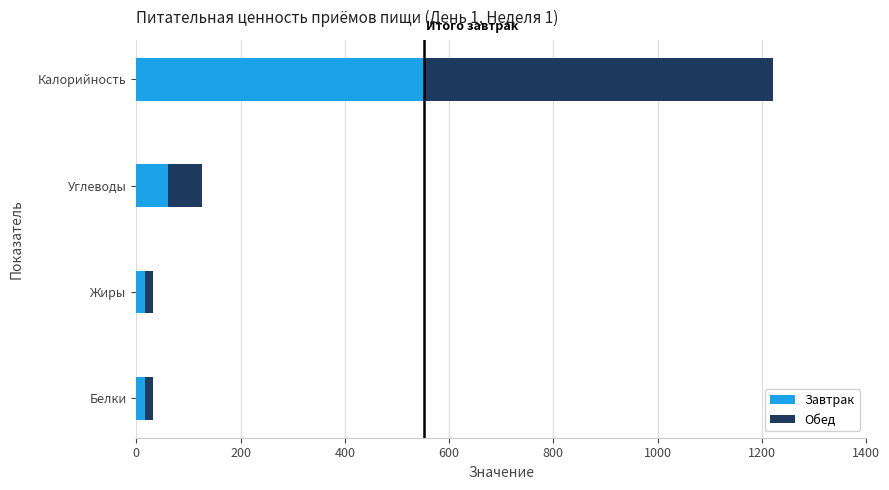

What is the difference between the second highest and minimum values in the Завтрак series?

44.0